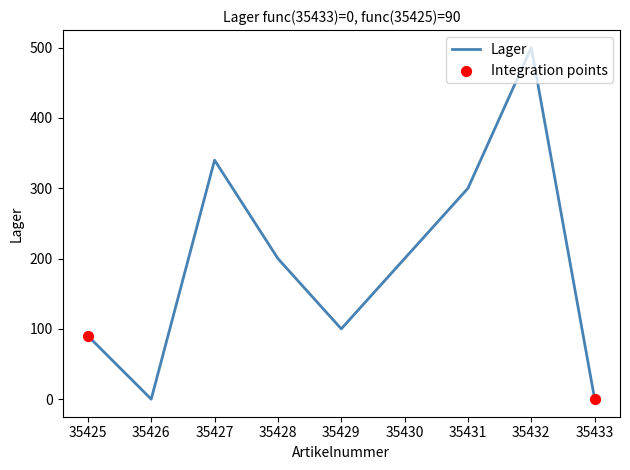

Between 35433 and 35427, which is larger?

35427